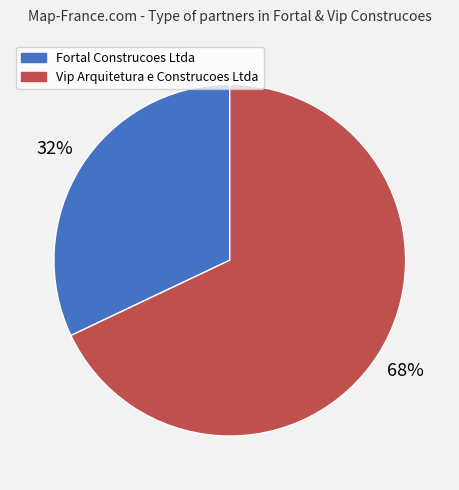

Which category accounts for the majority?

Vip Arquitetura e Construcoes Ltda